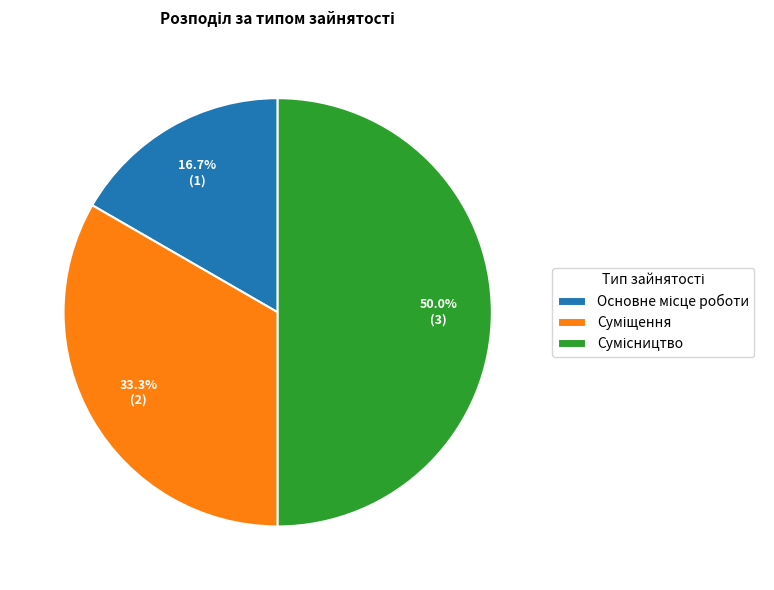

True or false: Суміщення accounts for 33% of the total.

True